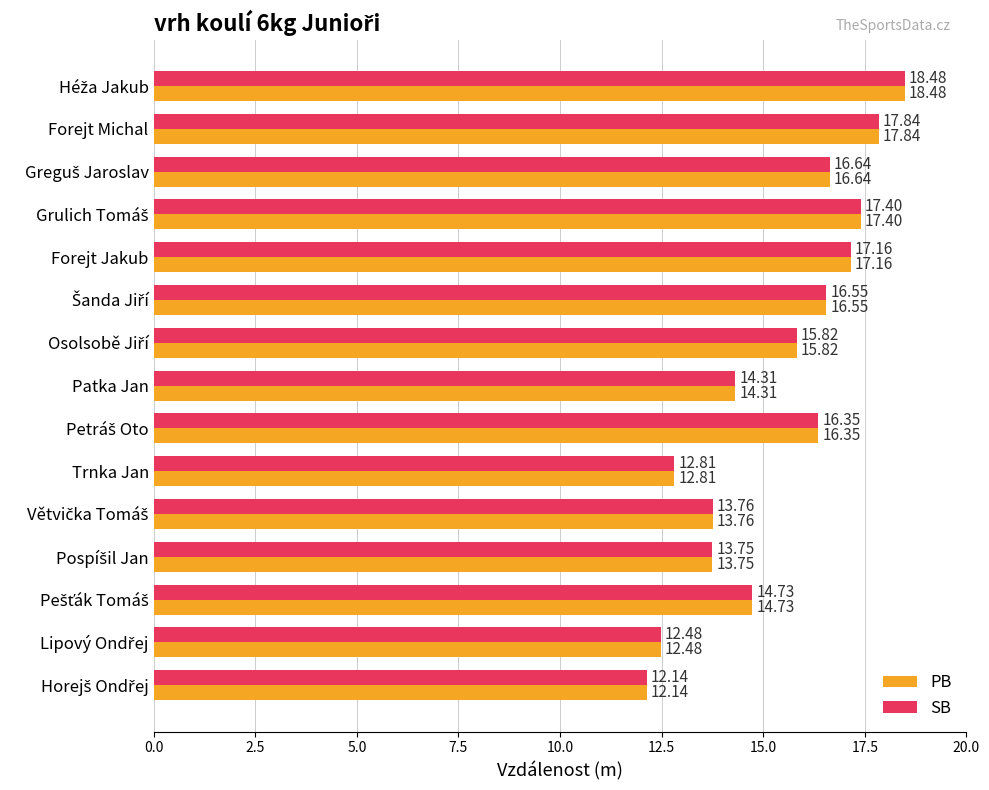

What is the difference between the maximum and minimum values in the SB series?

6.3